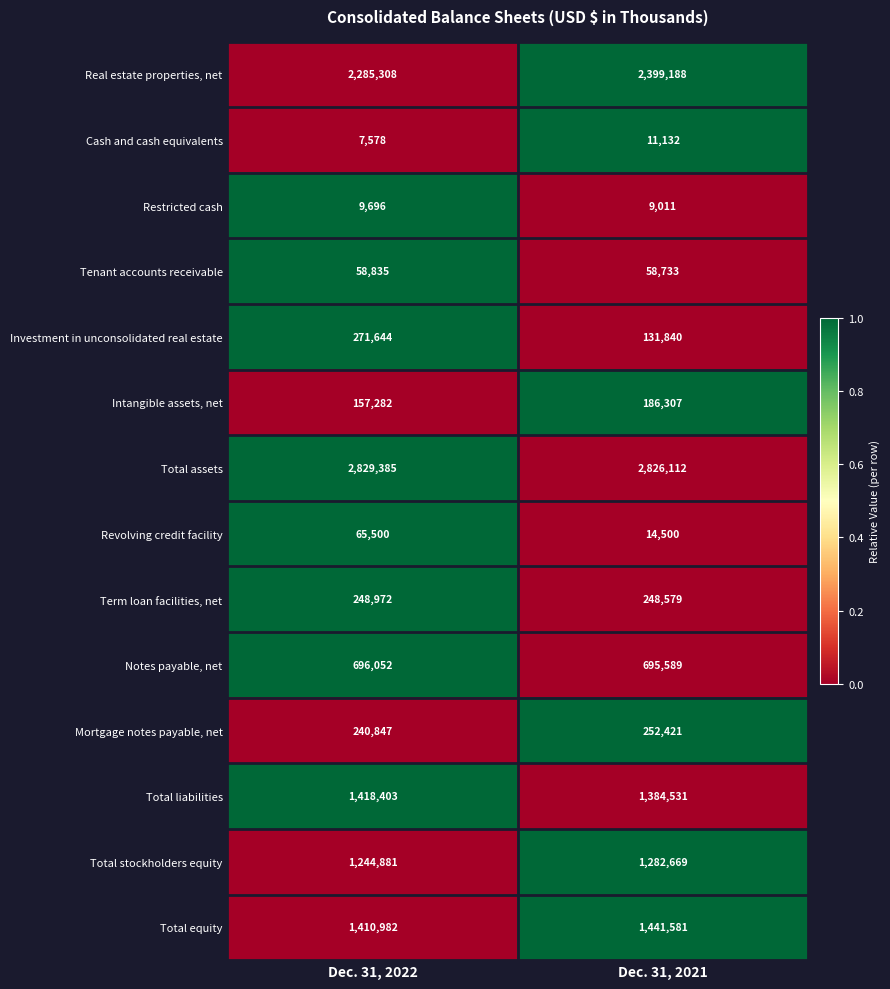

Reading left to right, what are all the values shown in this chart?

Real estate properties, net: 2285308	2399188
Cash and cash equivalents: 7578	11132
Restricted cash: 9696	9011
Tenant accounts receivable: 58835	58733
Investment in unconsolidated real estate: 271644	131840
Intangible assets, net: 157282	186307
Total assets: 2829385	2826112
Revolving credit facility: 65500	14500
Term loan facilities, net: 248972	248579
Notes payable, net: 696052	695589
Mortgage notes payable, net: 240847	252421
Total liabilities: 1418403	1384531
Total stockholders equity: 1244881	1282669
Total equity: 1410982	1441581